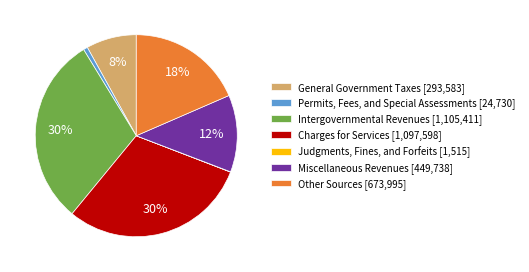

What percentage is the Intergovernmental Revenues [1,105,411] slice, to the nearest percent?

30%